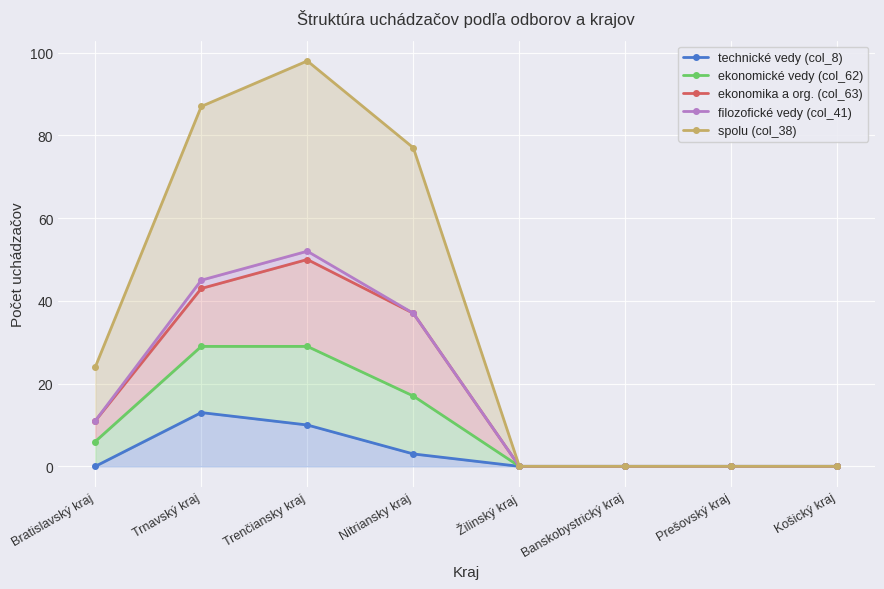

At which label does ekonomika a org. (col_63) reach its peak?

Trenčiansky kraj